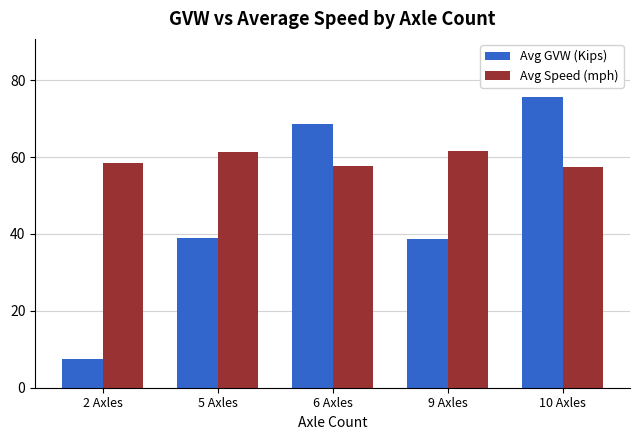

Where does the Avg GVW (Kips) series first go above 39?

5 Axles